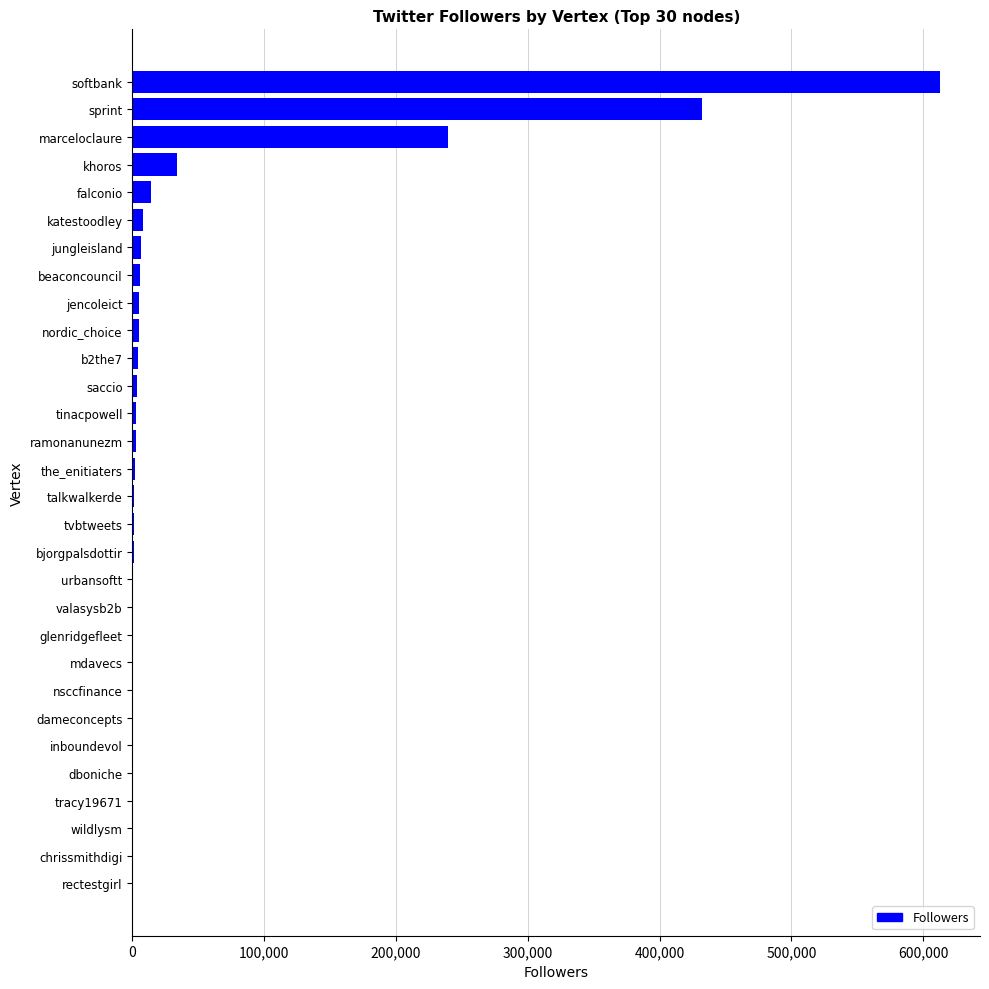

Which has a higher value, tracy19671 or khoros?

khoros